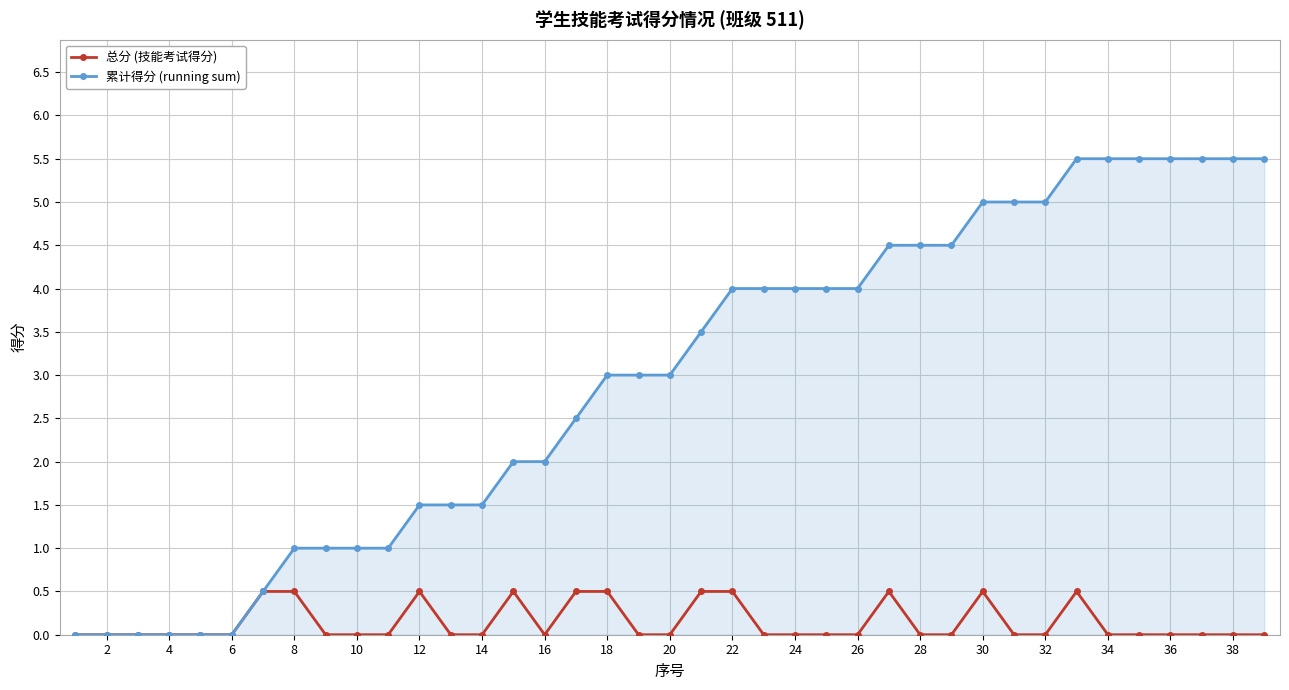

List the series in order of their overall mean, lowest first.

总分 (技能考试得分), 累计得分 (running sum)